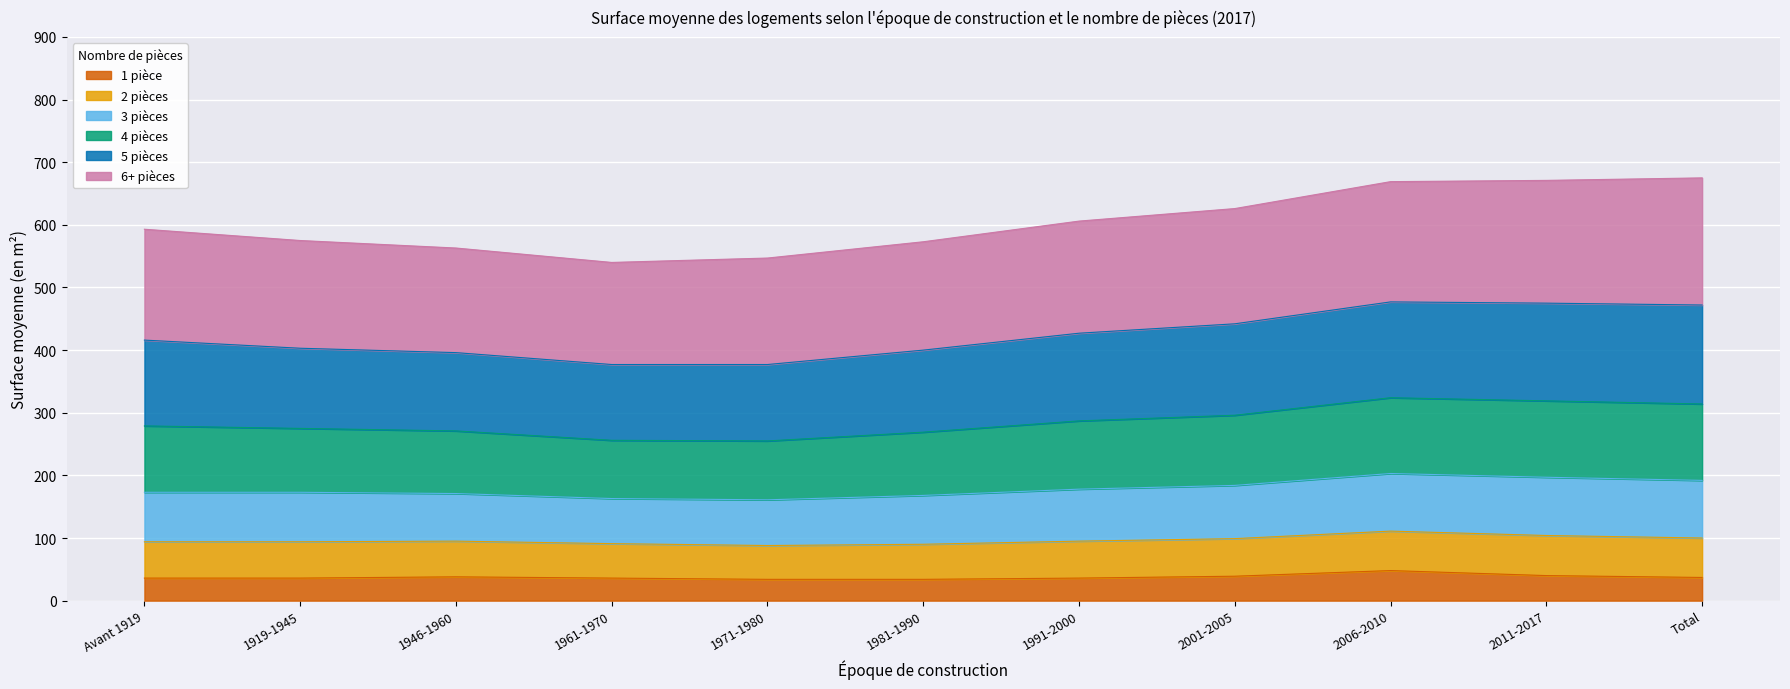

Where does the 1 pièce series first go above 36?

1946-1960